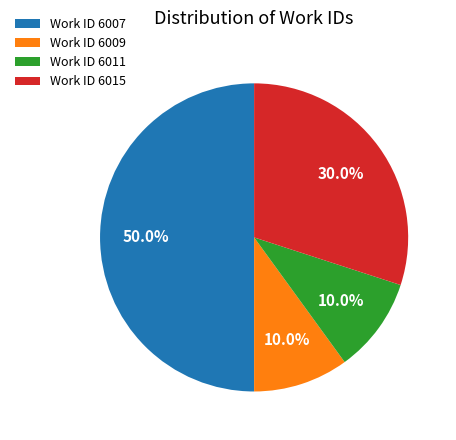

Does Work ID 6011 account for over 50% of the chart?

No